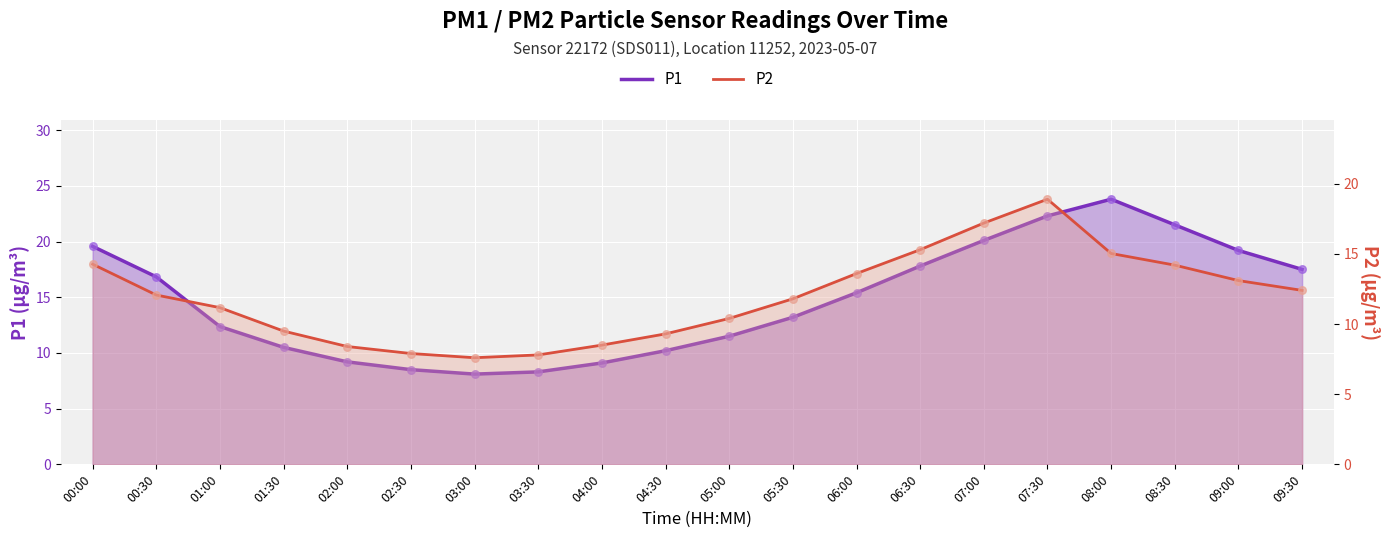

At how many categories does at least one series exceed 17?

8